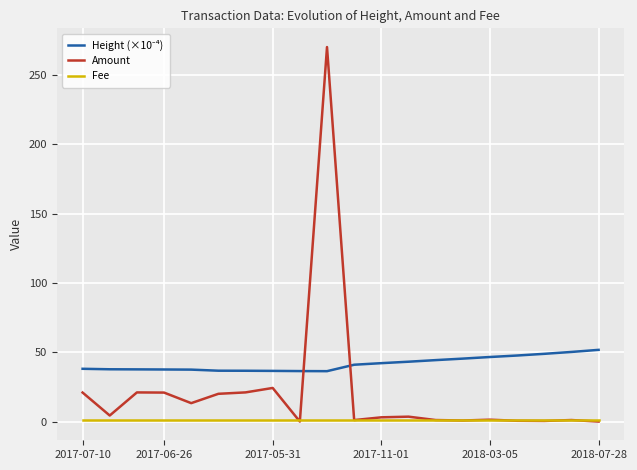

Which series has the largest range (max minus min)?

Amount